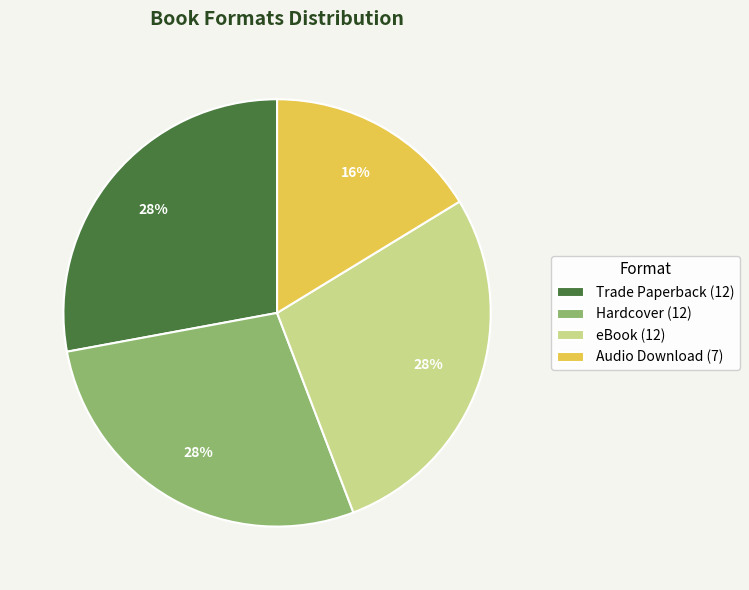

Is Trade Paperback the majority of the pie?

No